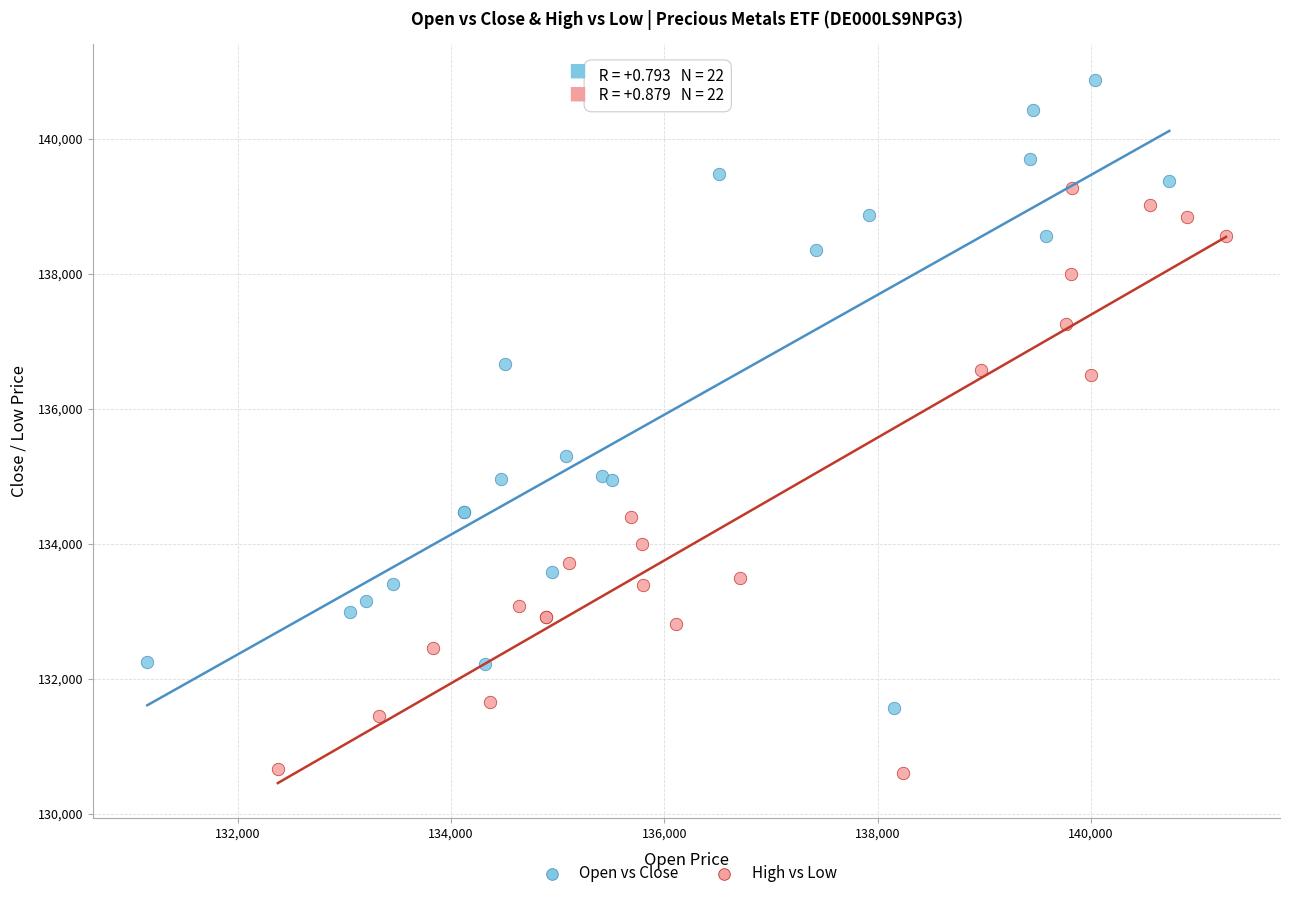

Which series has the widest spread of Y values?

Open vs Close